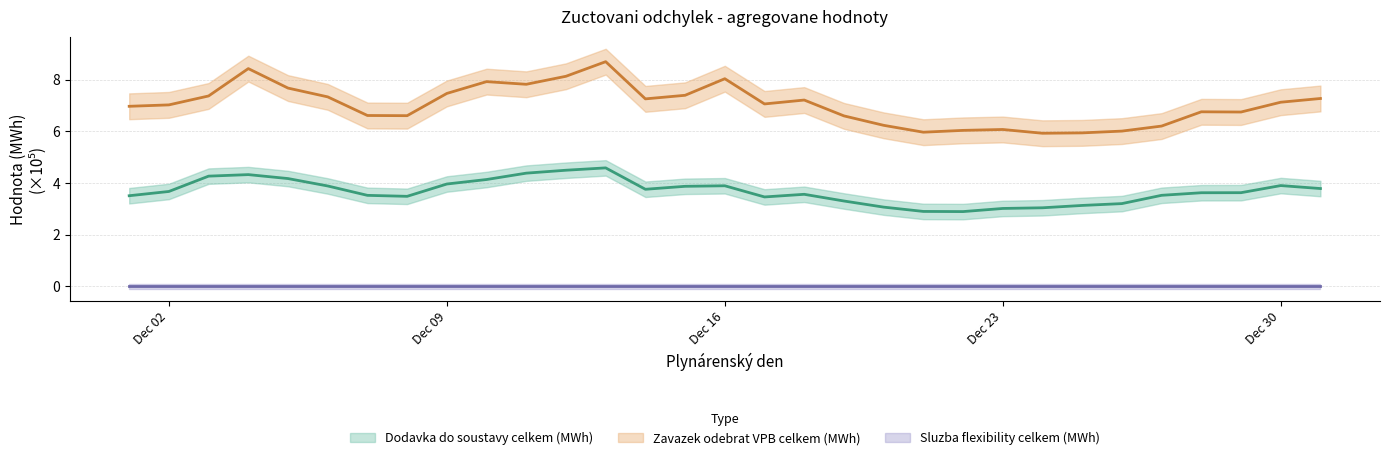

What is the average value of the Zavazek odebrat VPB celkem (MWh) series?

7.0